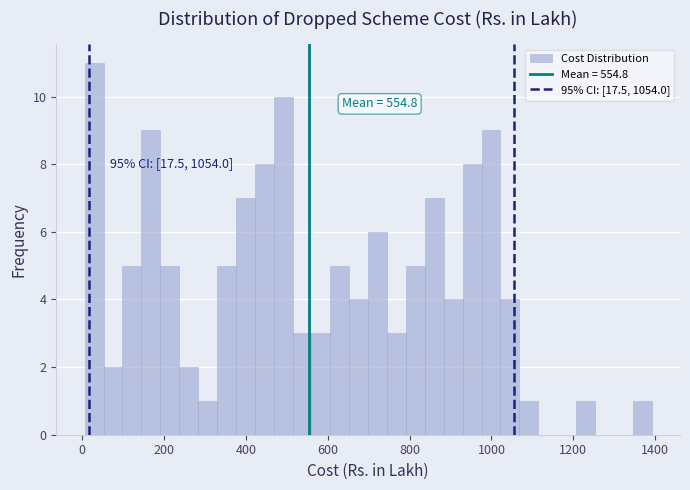

Read against the x-axis, roughly where is the centre of the tallest bar?

20